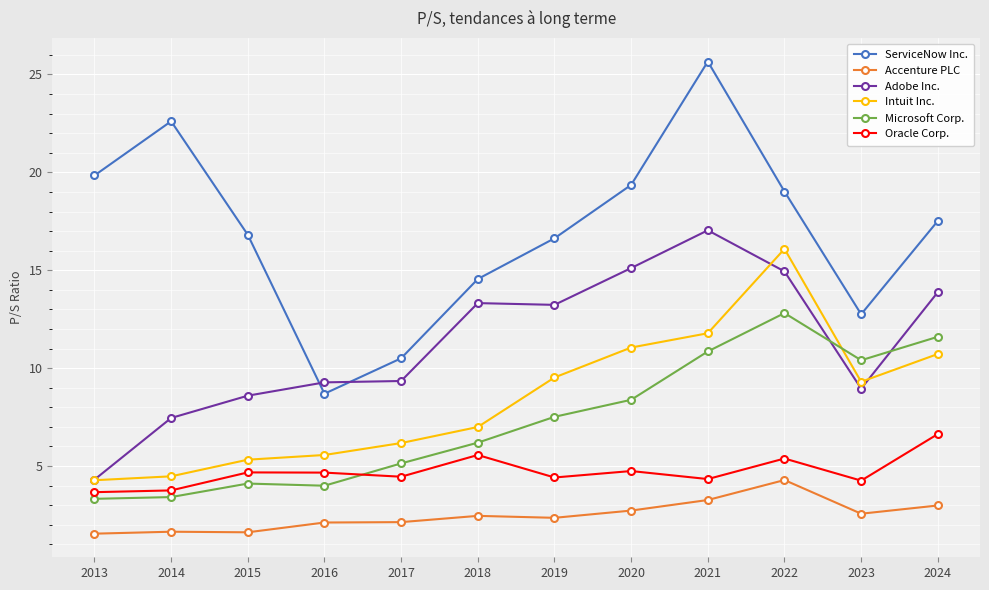

Rank the series at 2023 from lowest to highest value.

Accenture PLC, Oracle Corp., Adobe Inc., Intuit Inc., Microsoft Corp., ServiceNow Inc.